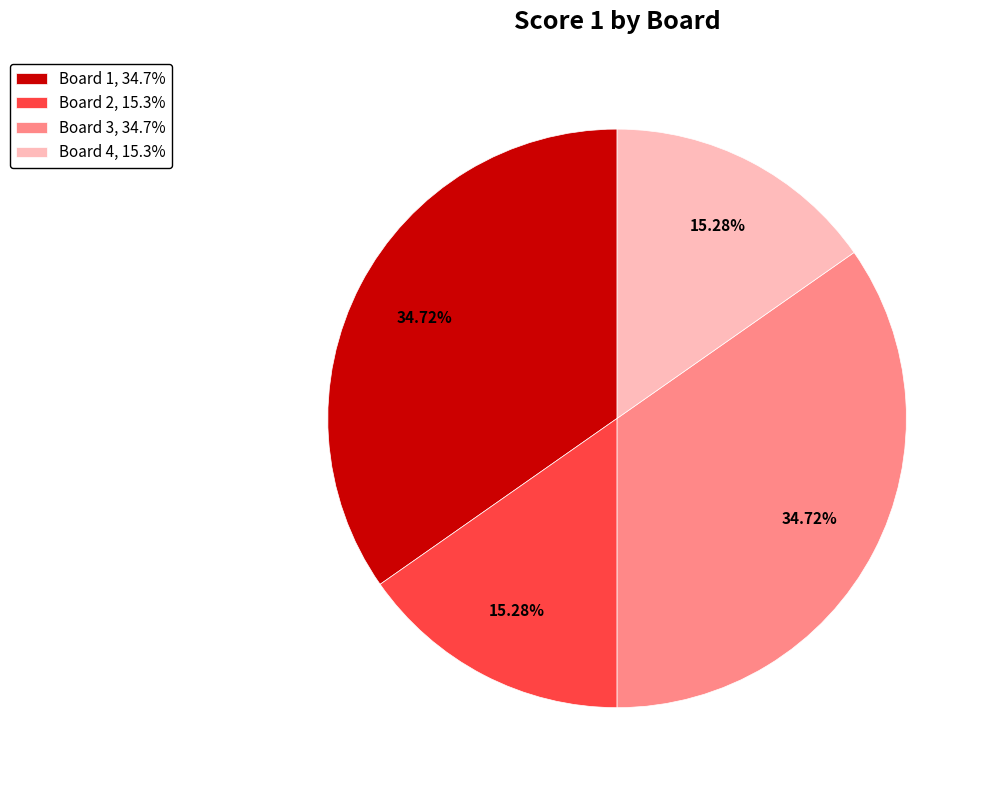

What is the ratio of the value at Board 1, 34.7% to the value at Board 4, 15.3%?

2.3